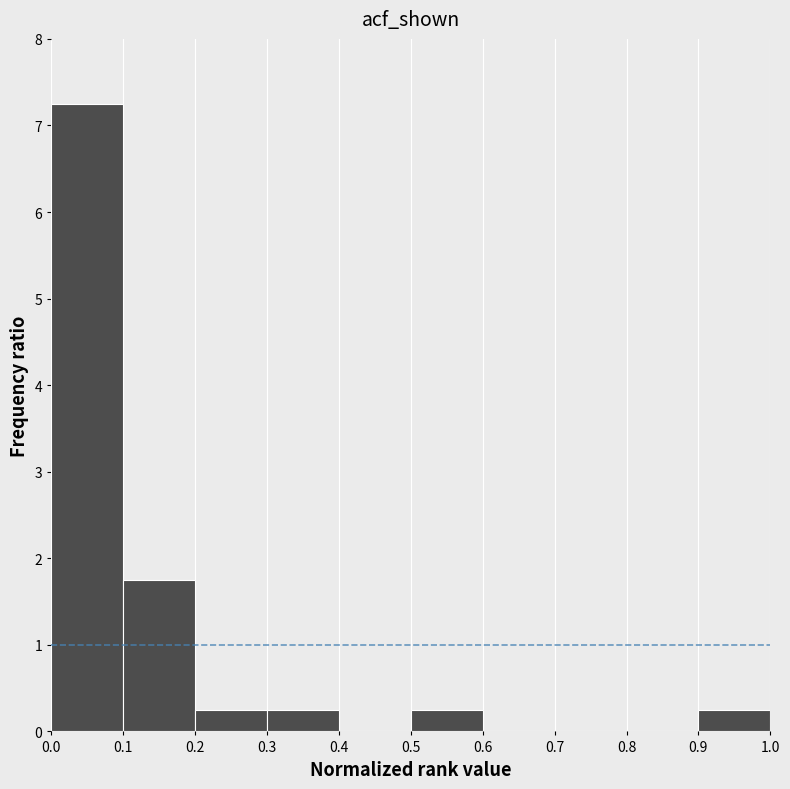

Over which range of the x-axis is the bar tallest?

0.0 to 0.1